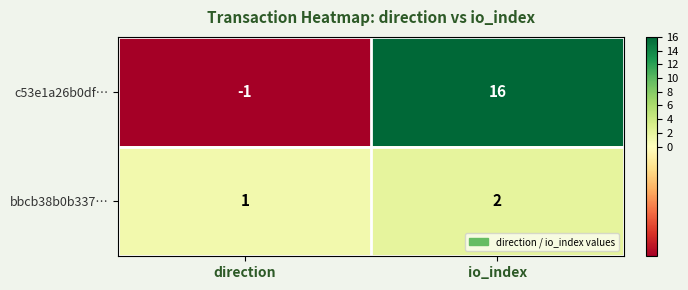

How many distinct data groups are displayed?

2